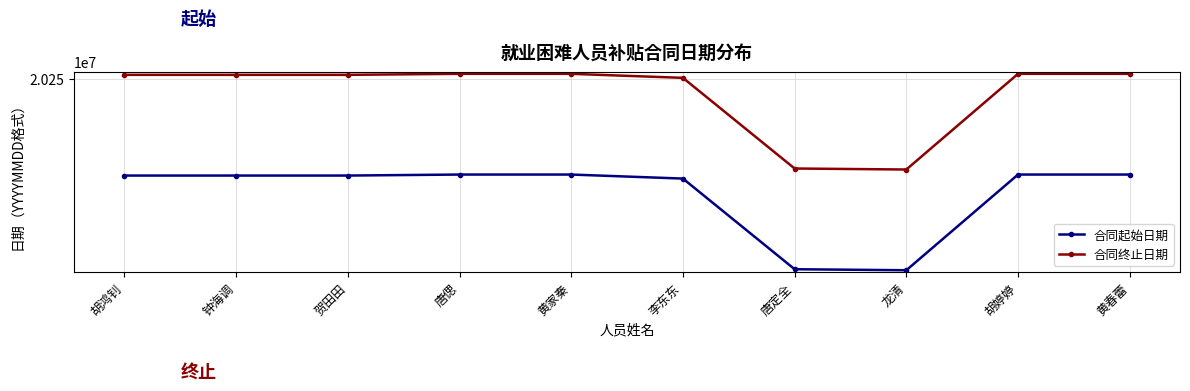

What are all the series names shown in the legend?

合同起始日期, 合同终止日期